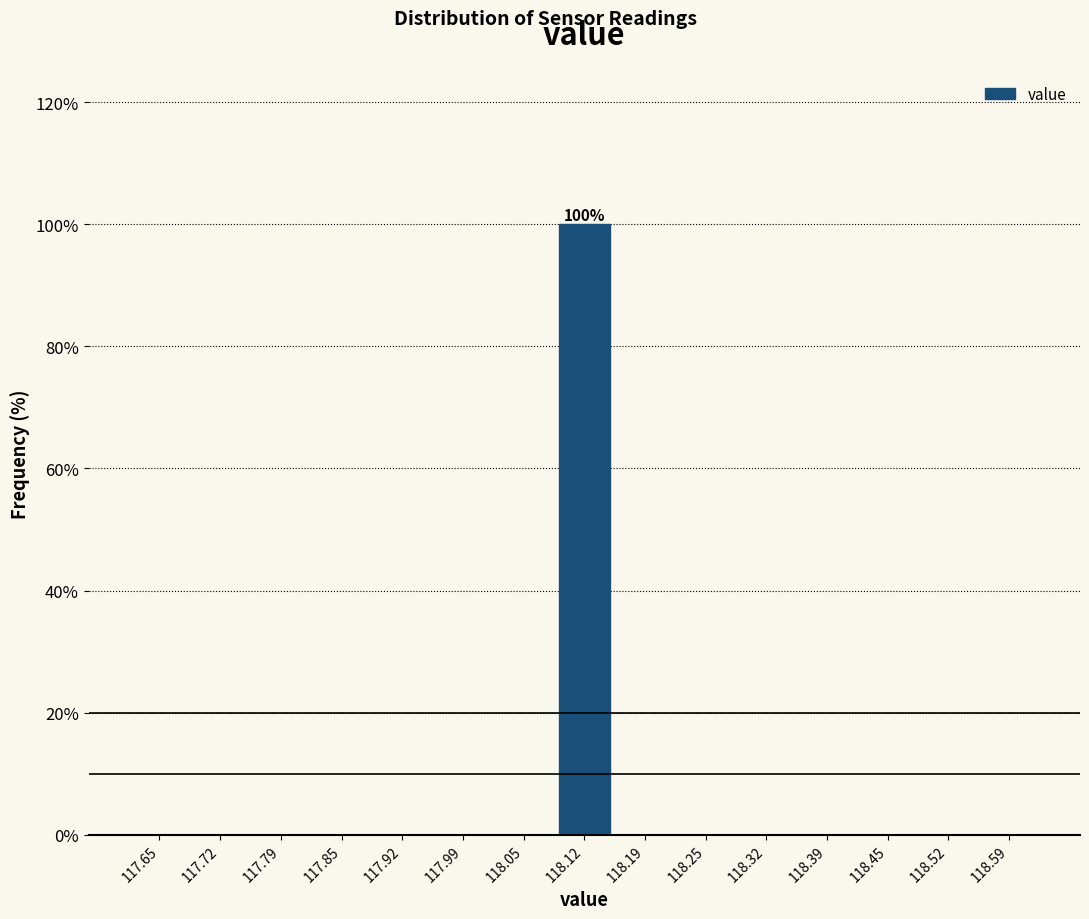

Which range on the x-axis has the tallest bar?

118.09 to 118.15